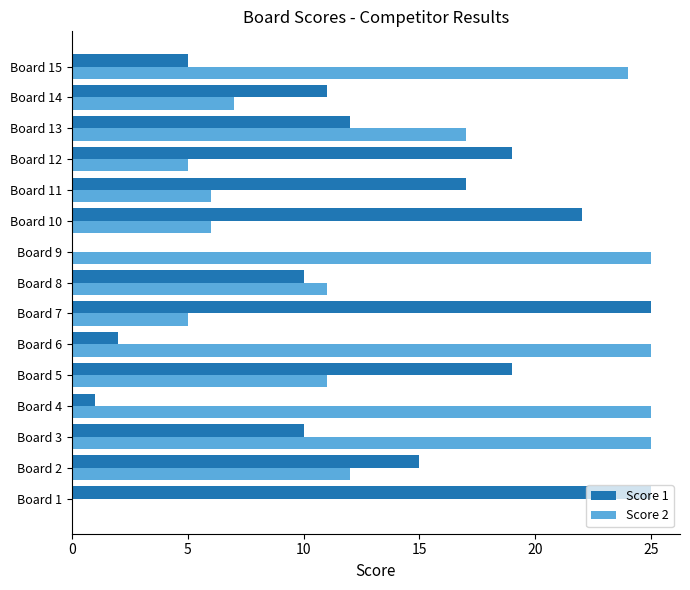

Is the value of Score 1 at Board 5 greater than the value of Score 2 at Board 5?

Yes